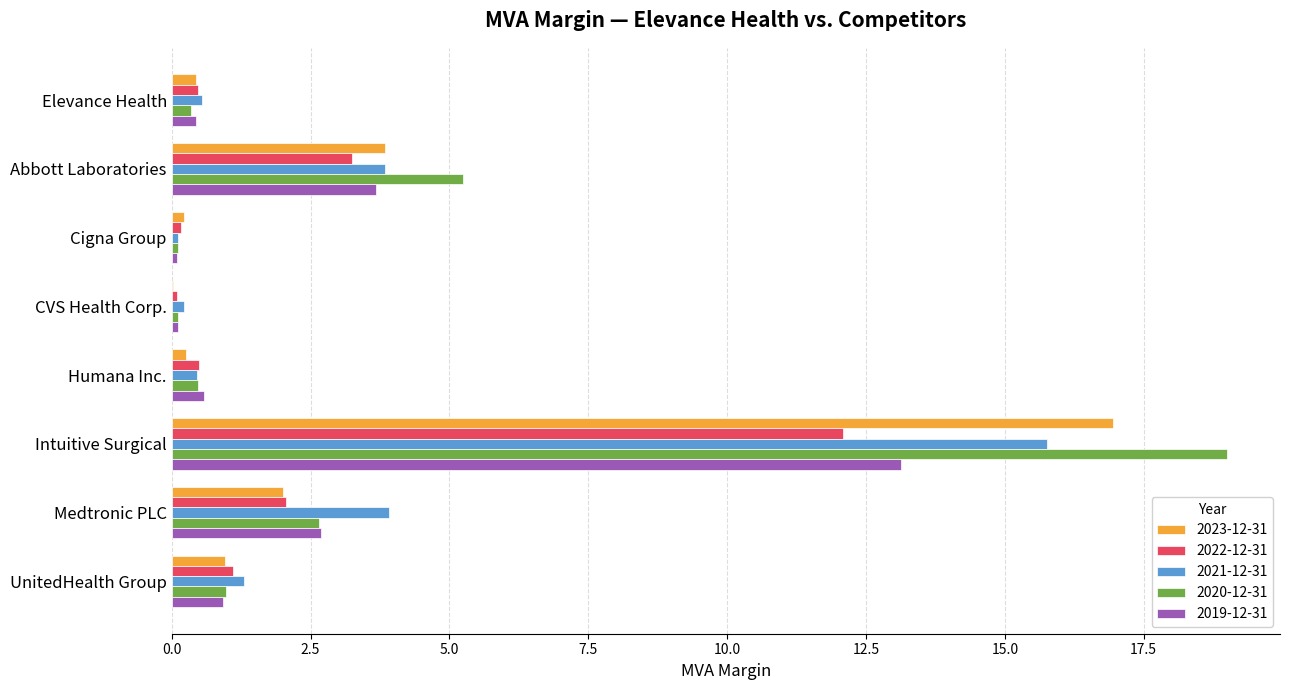

True or false: 2020-12-31 has a value of 5.2 at Abbott Laboratories.

True